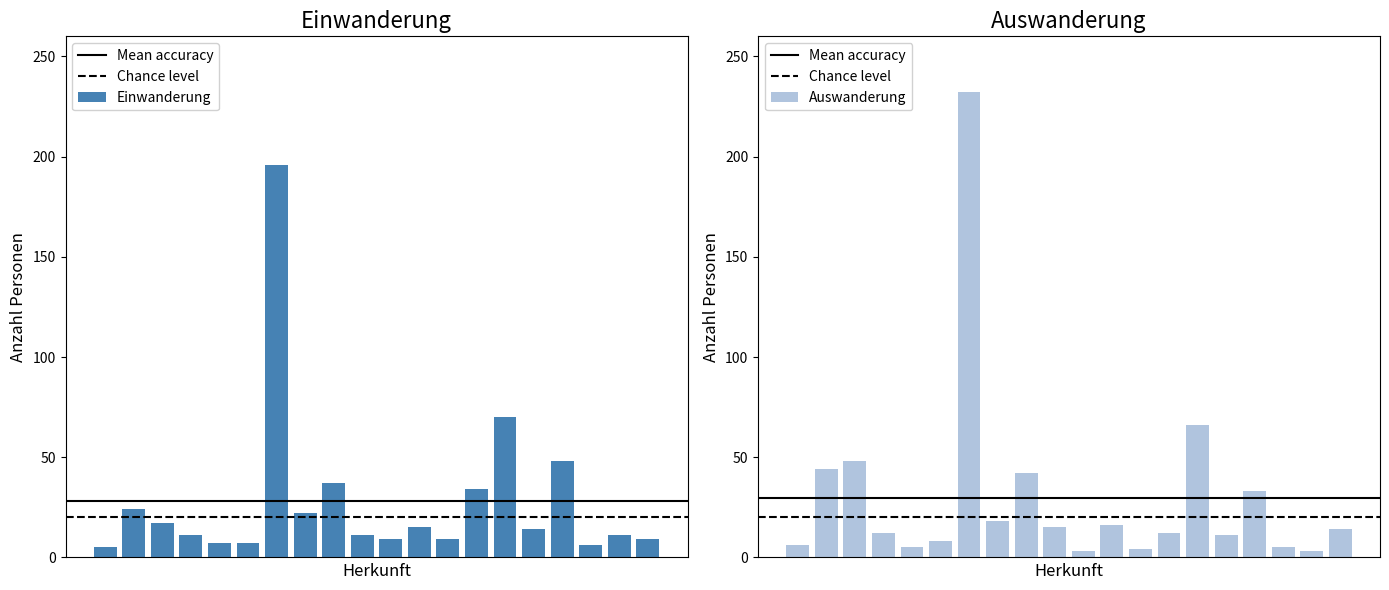

Does the chart contain stacked bars?

No